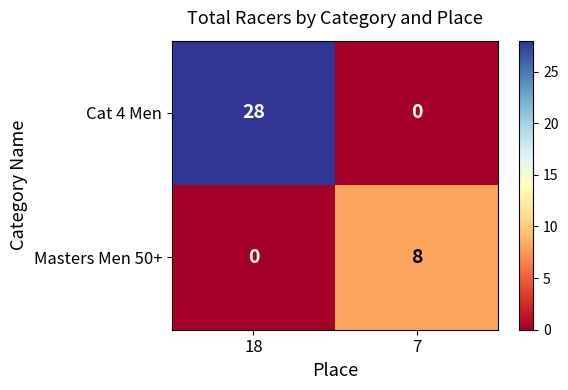

Rank the series by their average value, from lowest to highest.

Masters Men 50+, Cat 4 Men